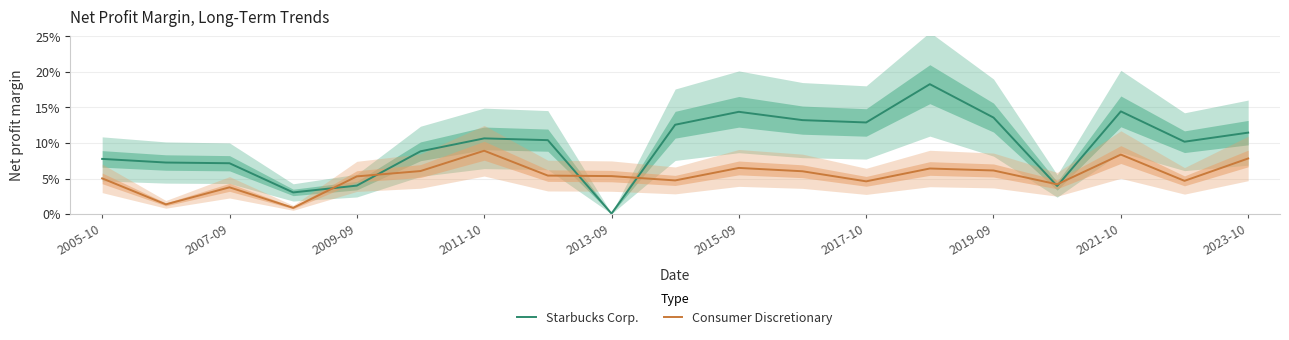

At 2023-10, list the series in order from smallest to largest.

Consumer Discretionary, Starbucks Corp.